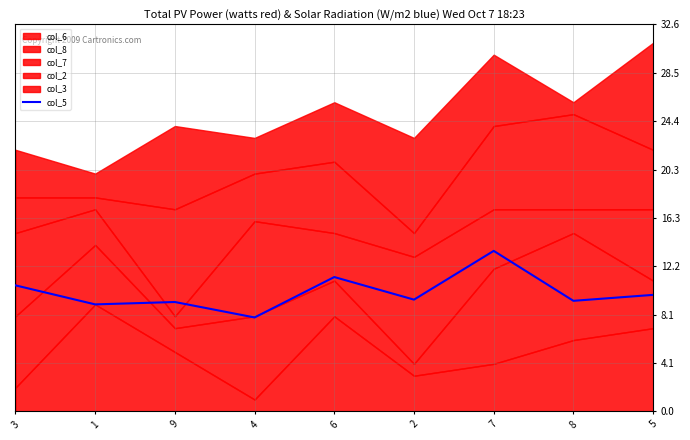

What is the label of the 1st point from the left?

3